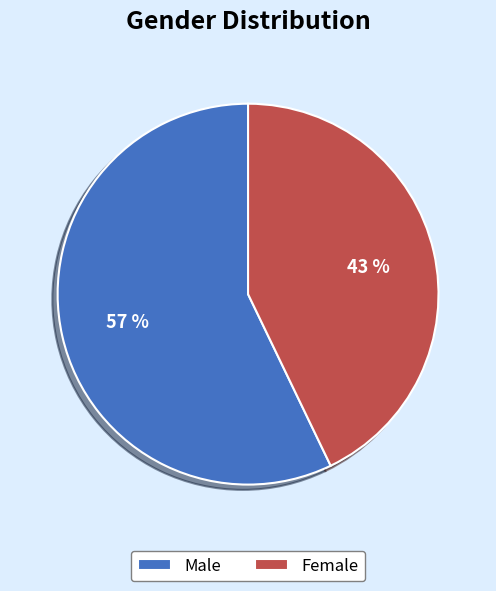

True or false: Female accounts for 35% of the total.

False